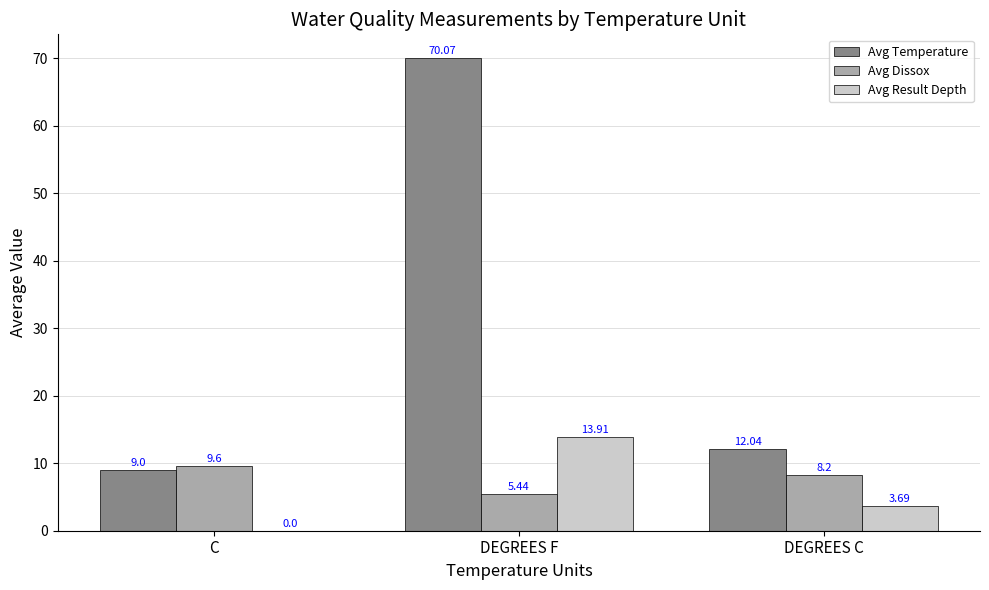

Is the value of Avg Temperature at DEGREES F greater than the value of Avg Result Depth at DEGREES C?

Yes